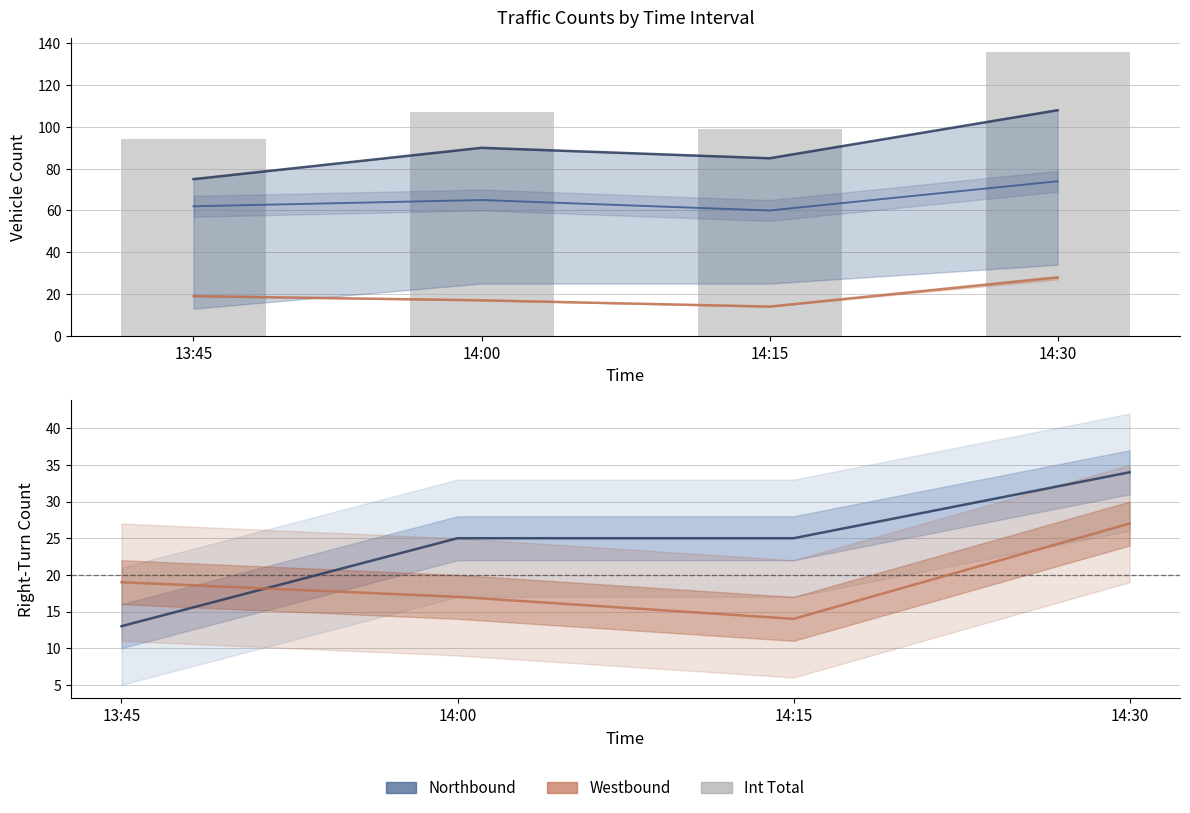

The value of NB Right at 13:45 is 13. True or false?

True